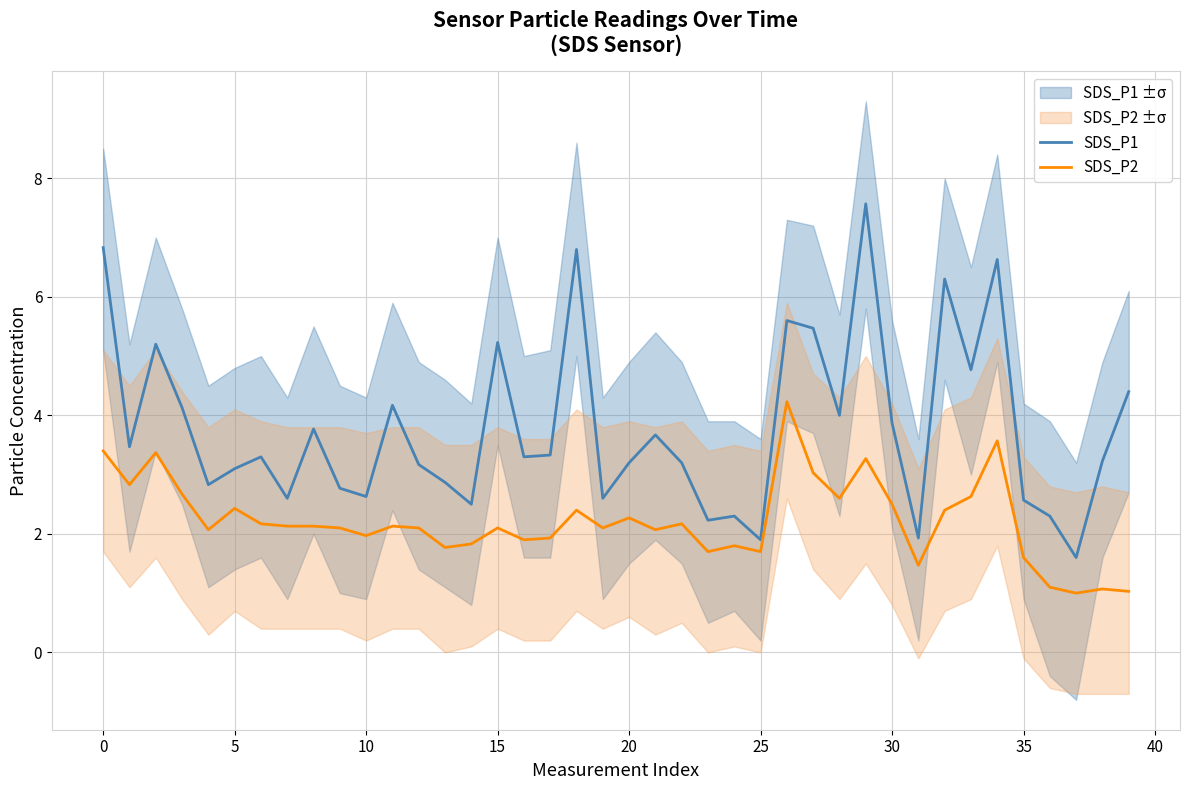

What is the lowest value of the SDS_P1 series?

1.6